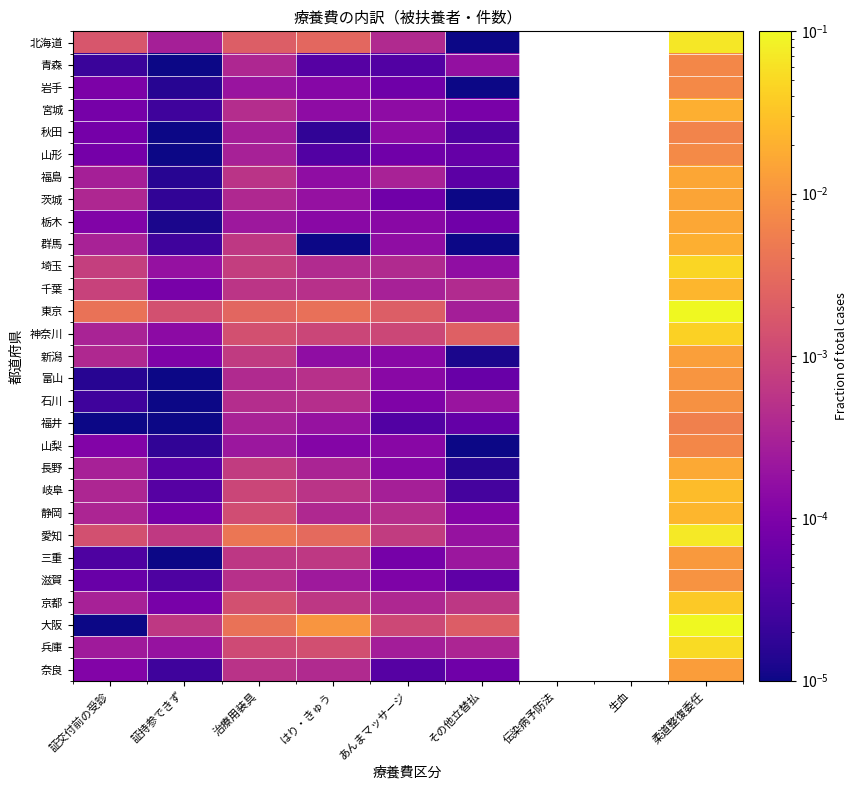

At あんまマッサージ, list the series in order from smallest to largest.

青森, 福井, 奈良, 岩手, 山形, 茨城, 三重, 滋賀, 石川, 長野, 山梨, 栃木, 富山, 新潟, 宮城, 秋田, 群馬, 兵庫, 岐阜, 千葉, 福島, 京都, 北海道, 埼玉, 静岡, 愛知, 神奈川, 大阪, 東京